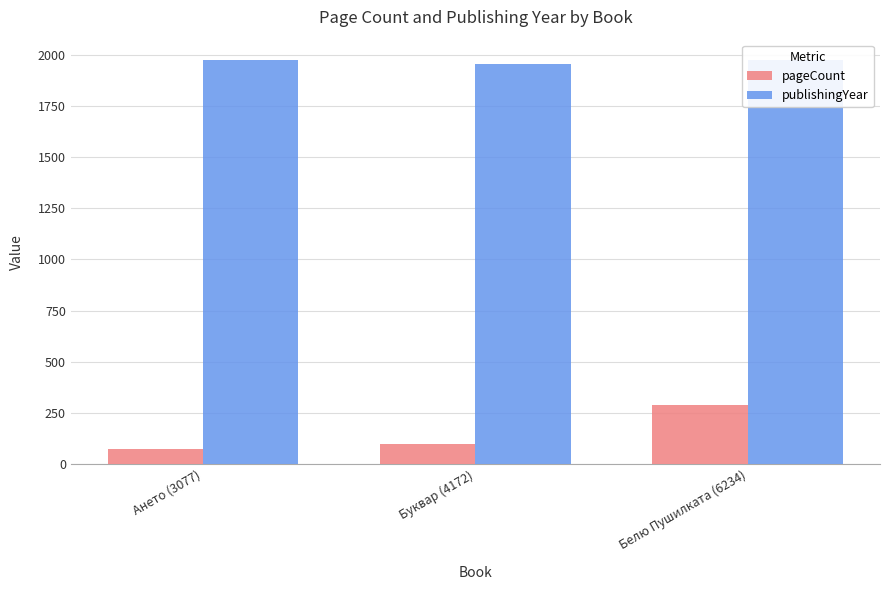

What is the label of the 2nd bar from the right?

Буквар (4172)